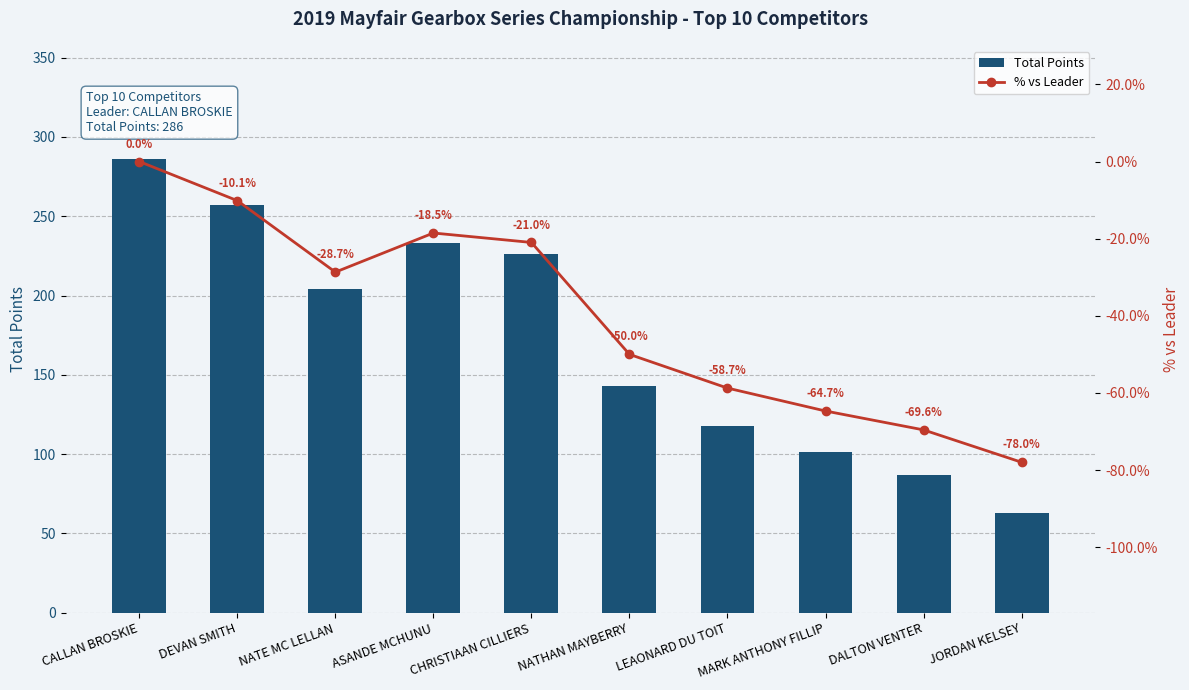

Where does the Total Points series first go above 204?

CALLAN BROSKIE